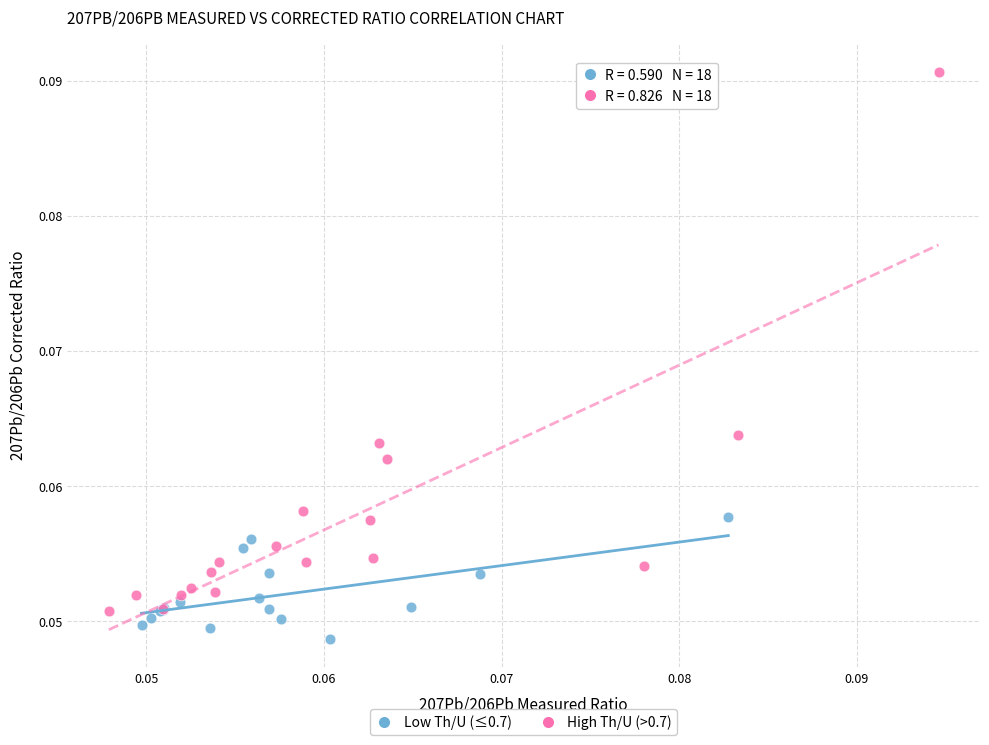

Which series contains the highest Y value?

High Th/U (>0.7)